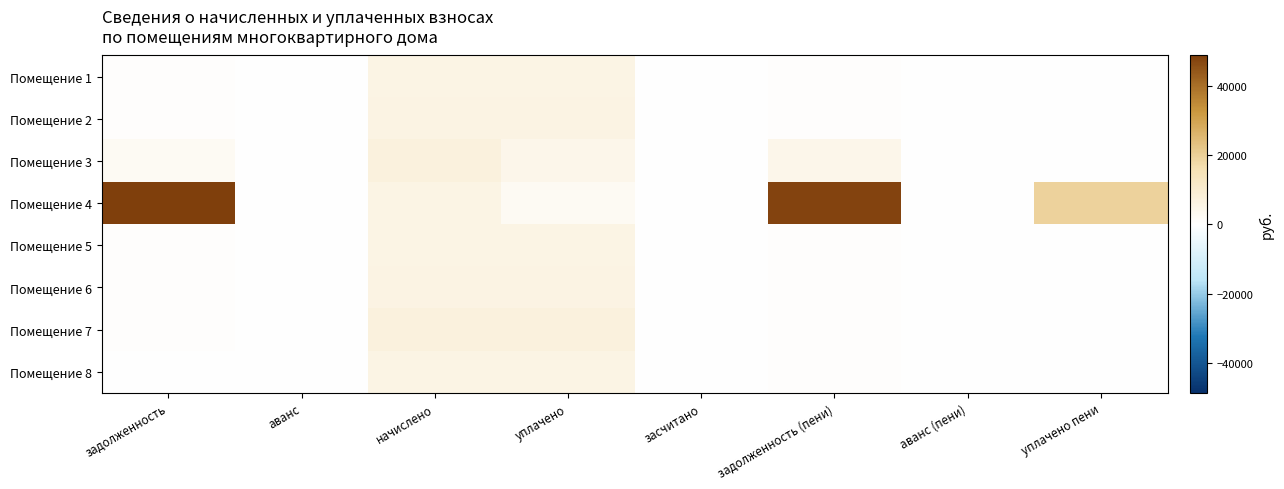

What is the spread (max minus min) of values at уплачено пени?

19090.3